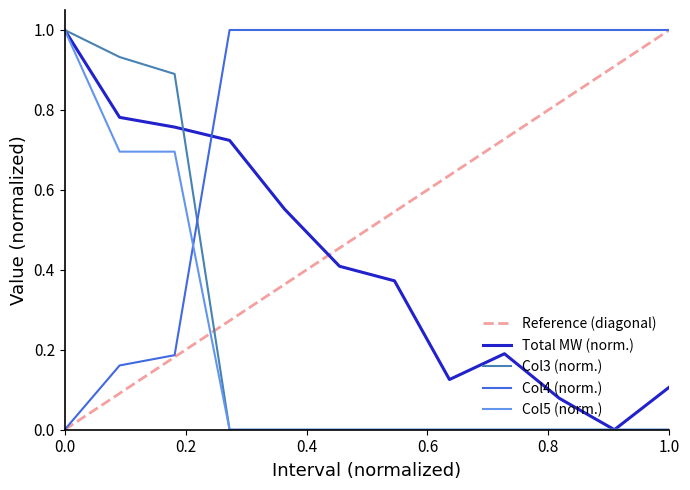

Reading left to right, what are all the values shown in this chart?

total_mw: 1.0	0.8	0.8	0.7	0.6	0.4	0.4	0.1	0.2	0.1	0.0	0.1
col3: 1.0	0.9	0.9	0.0	0.0	0.0	0.0	0.0	0.0	0.0	0.0	0.0
col4: 0.0	0.2	0.2	1.0	1.0	1.0	1.0	1.0	1.0	1.0	1.0	1.0
col5: 1.0	0.7	0.7	0.0	0.0	0.0	0.0	0.0	0.0	0.0	0.0	0.0